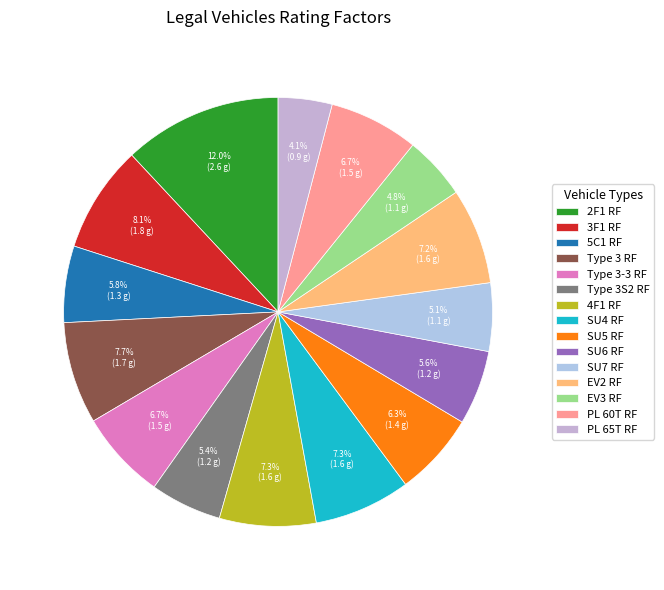

How many segments does this pie chart have?

15